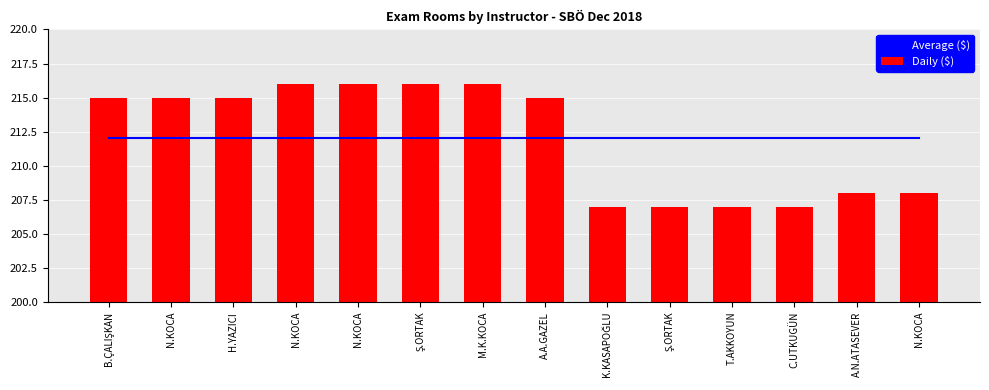

Are the bars grouped side by side (vs. stacked)?

Yes